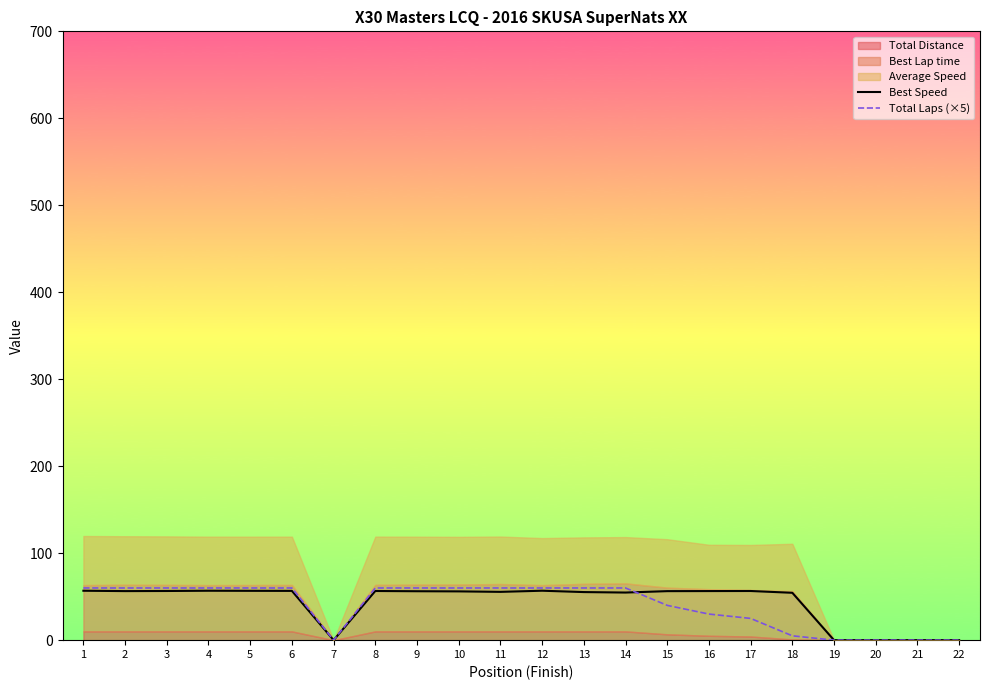

The value of Total Laps (×5) at 21 is -26.7. True or false?

False